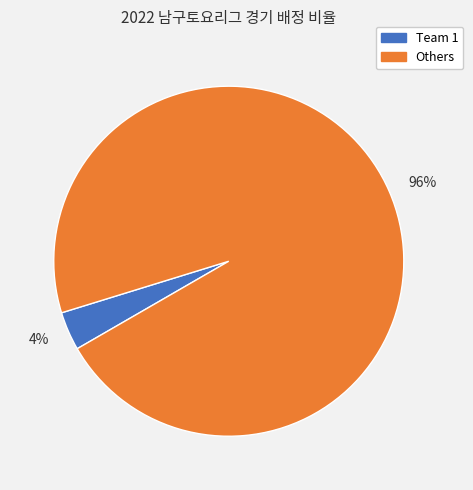

Between 4% and 96%, which is larger?

96%